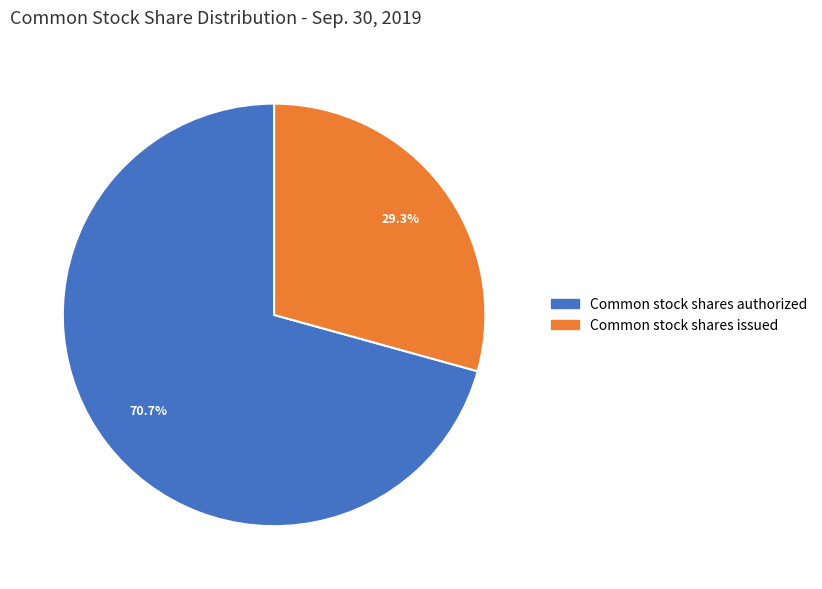

Is Common stock shares issued the majority of the pie?

No